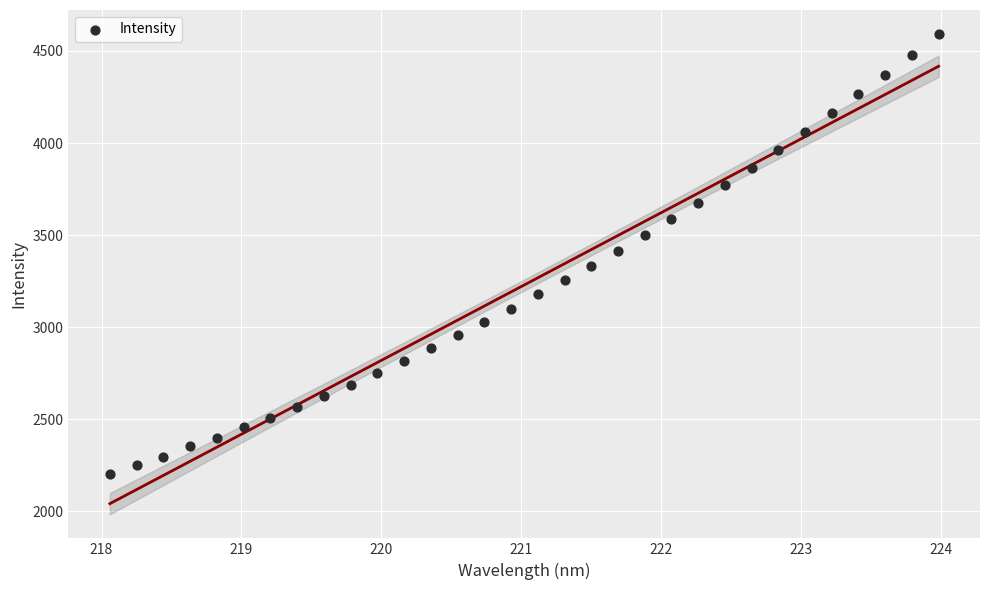

What is the range of Y values (max minus min)?

2388.5